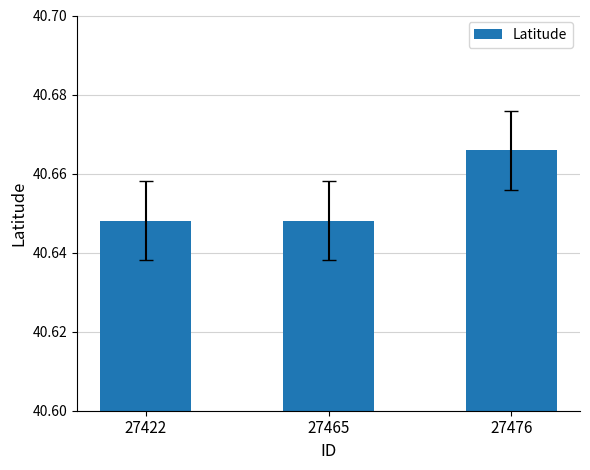

Between 27465 and 27476, which is larger?

27476